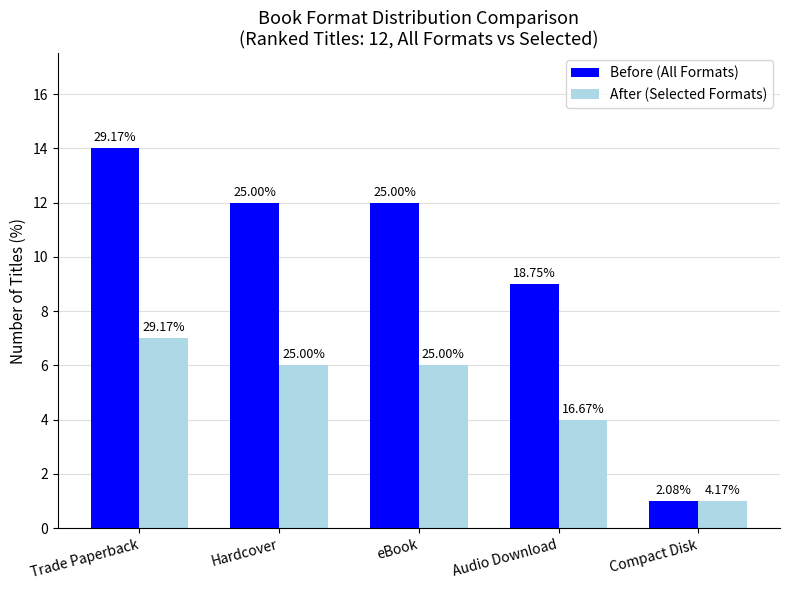

What are all the series names shown in the legend?

Before (All Formats), After (Selected Formats)